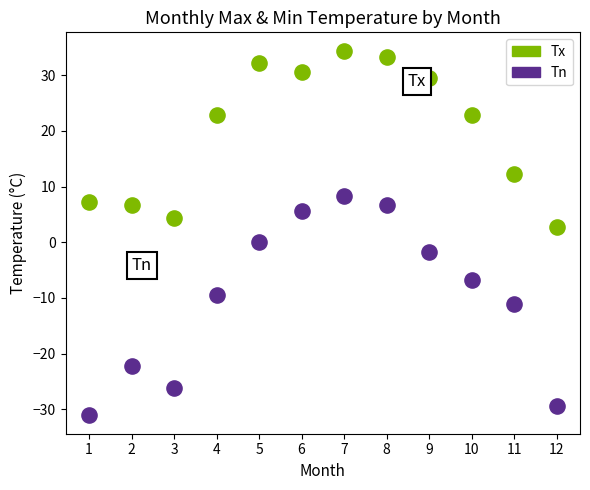

Across all data points, what is the range of X values (max minus min)?

11.0